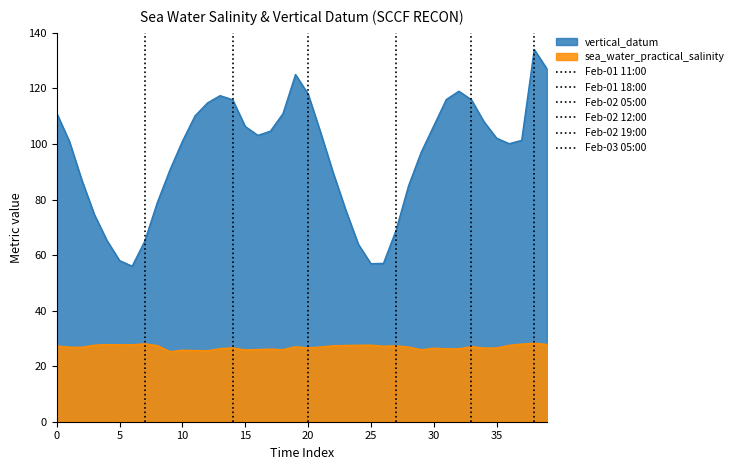

The vertical_datum series shows 41.4 at 15. True or false?

False